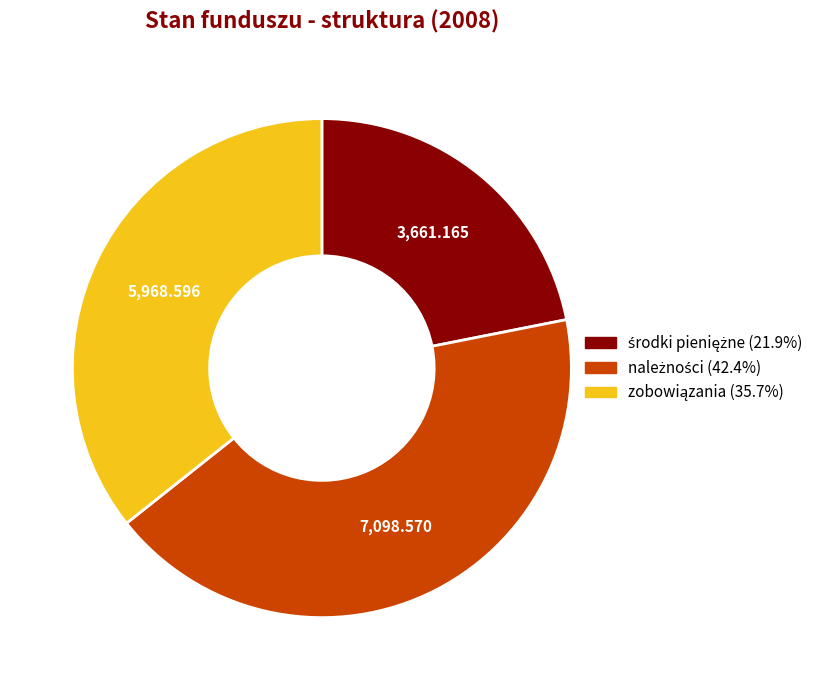

Is there any slice that represents more than half of the pie?

No